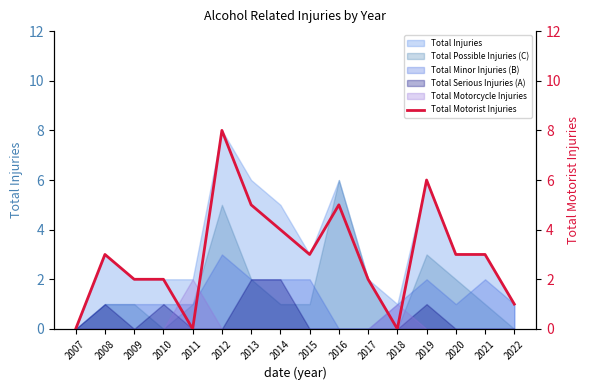

How many lines are shown in the chart?

1